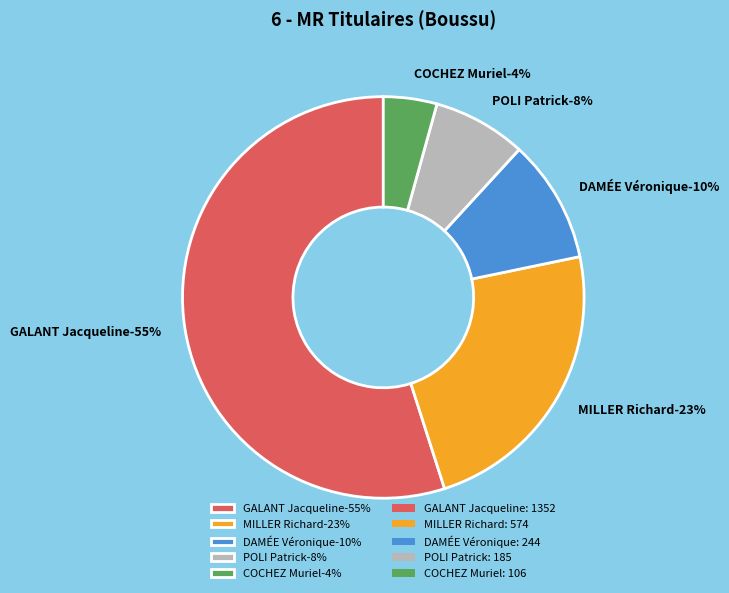

Count the number of slices in the pie.

5